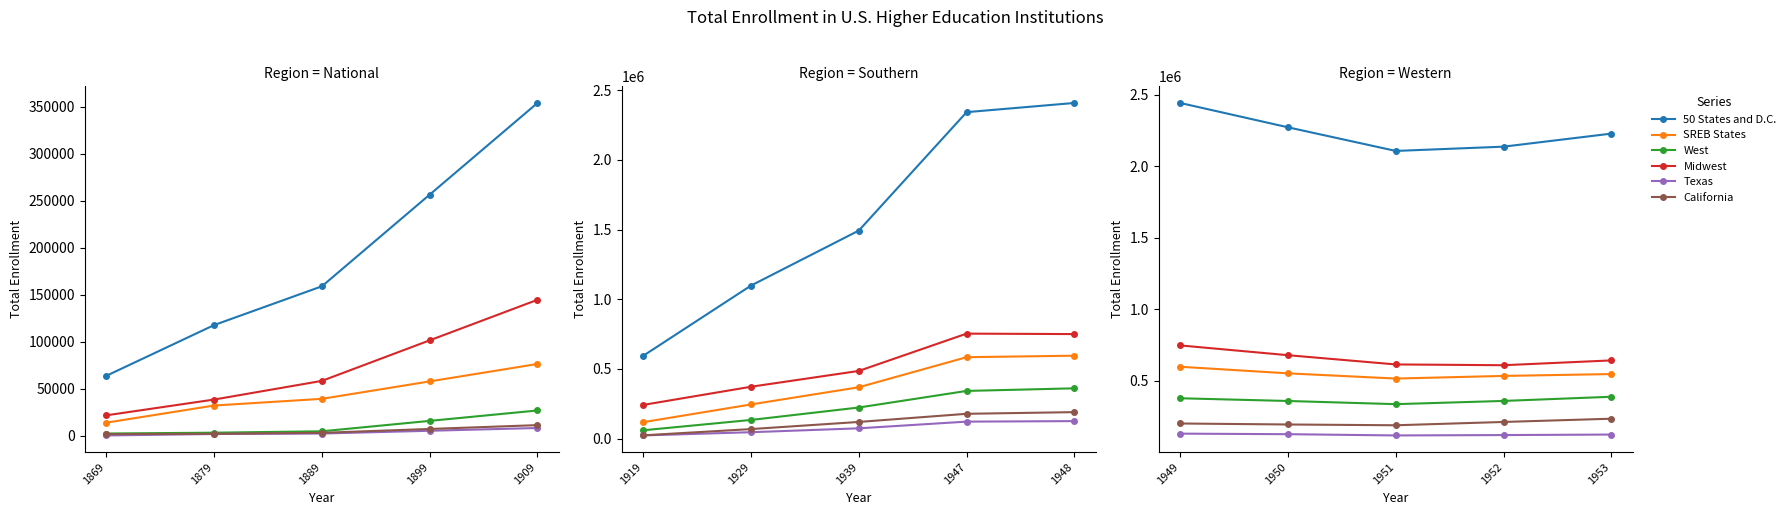

Which series has the largest range (max minus min)?

50 States and D.C.